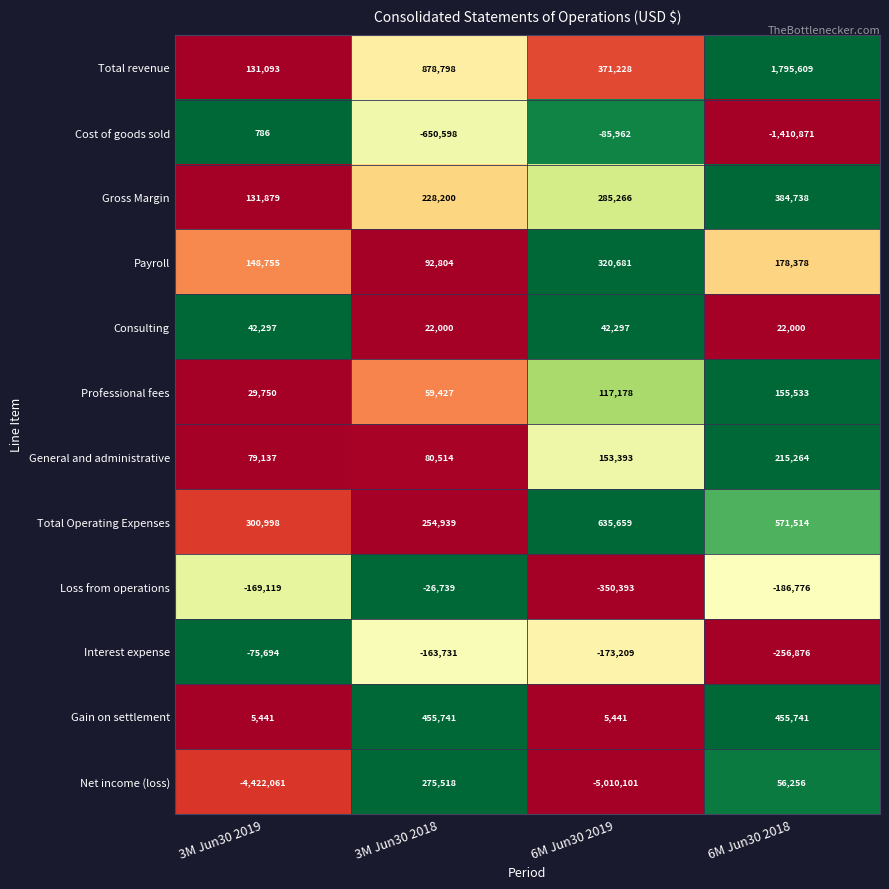

Which category has the lowest value in the Total revenue series?

3M Jun30 2019